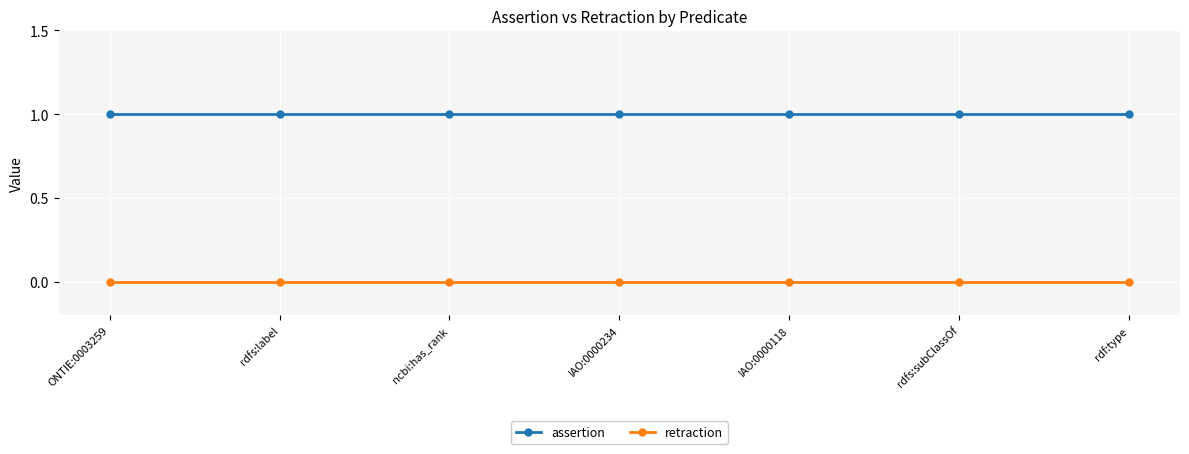

Reading left to right, what are all the values shown in this chart?

assertion: ONTIE:0003259=1	rdfs:label=1	ncbi:has_rank=1	IAO:0000234=1	IAO:0000118=1	rdfs:subClassOf=1	rdf:type=1
retraction: ONTIE:0003259=0	rdfs:label=0	ncbi:has_rank=0	IAO:0000234=0	IAO:0000118=0	rdfs:subClassOf=0	rdf:type=0